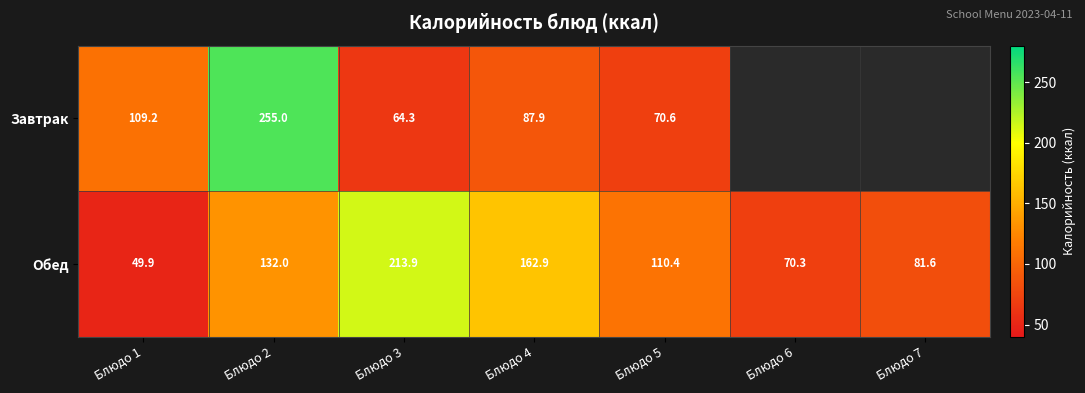

What is the smallest value displayed?

49.9